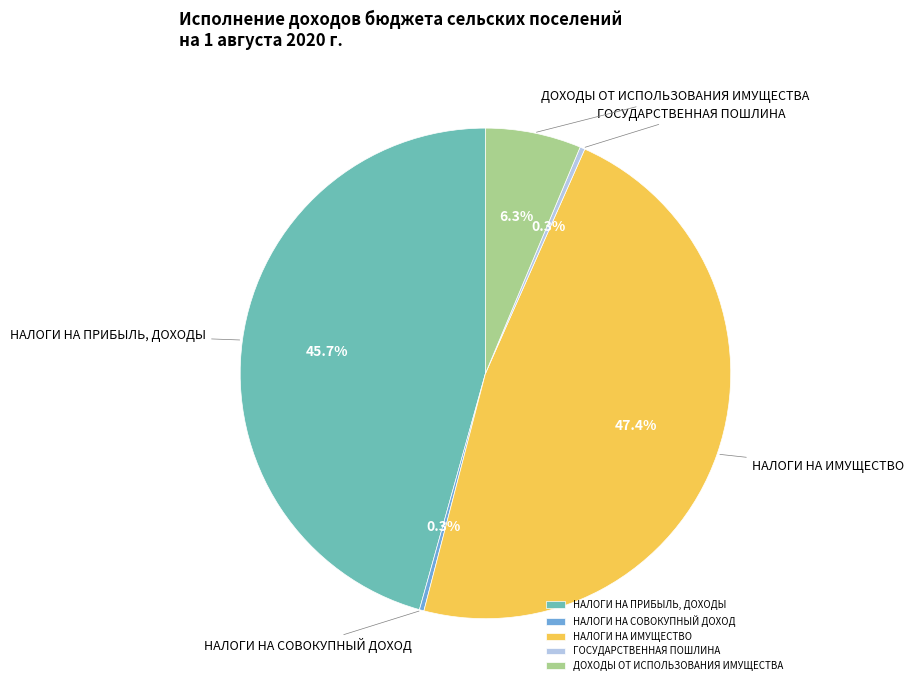

To the nearest percent, what is the average slice percentage?

20%